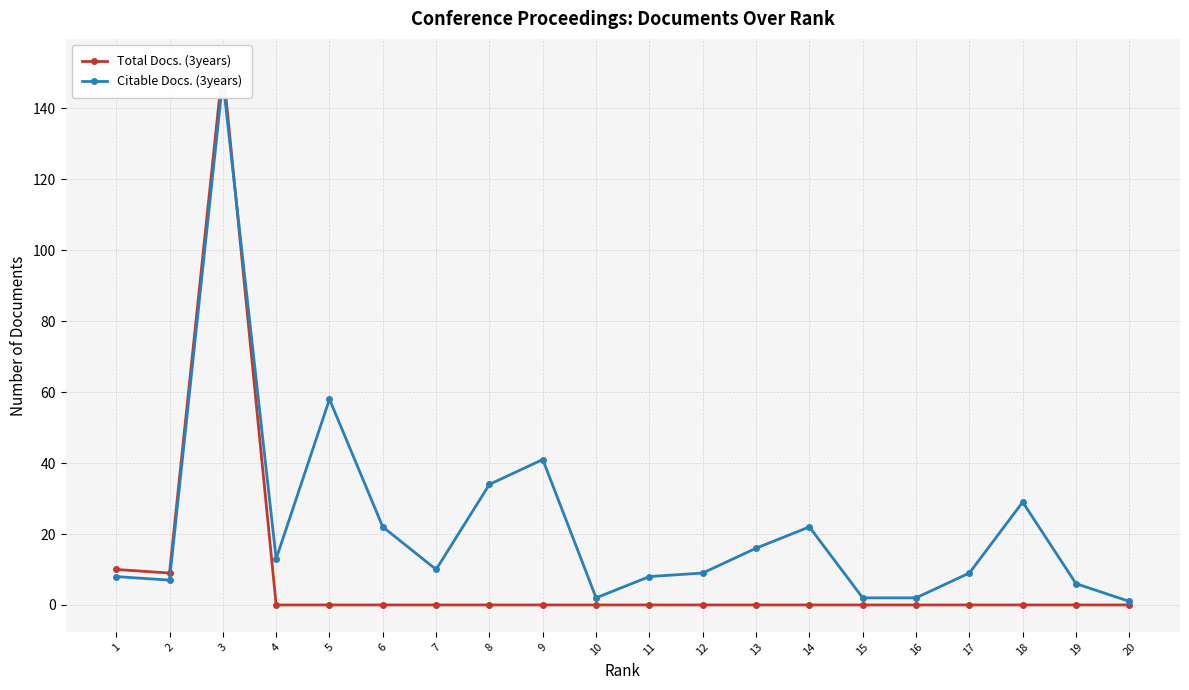

List the series in order of their overall mean, lowest first.

Total Docs. (3years), Citable Docs. (3years)